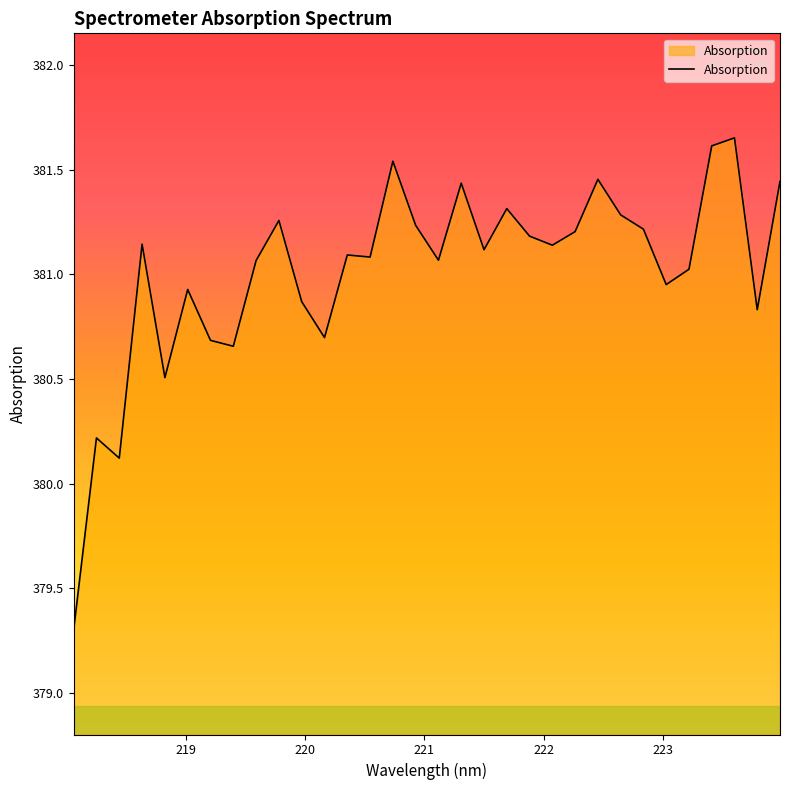

What is the difference between the maximum and minimum values?

2.4